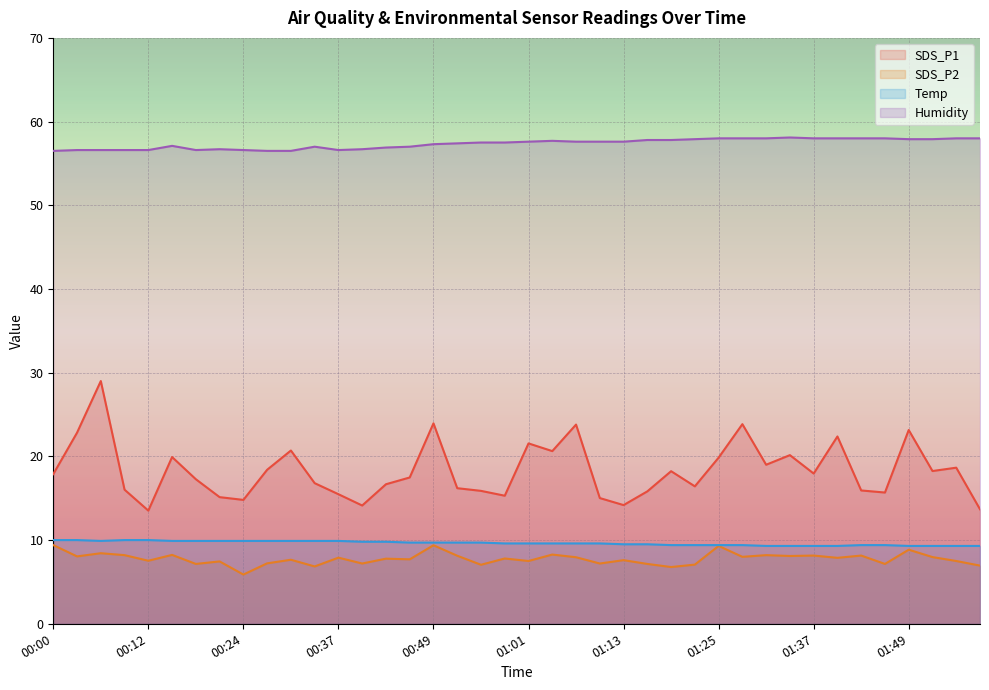

Count the Temp values in the range 9 to 10.

40